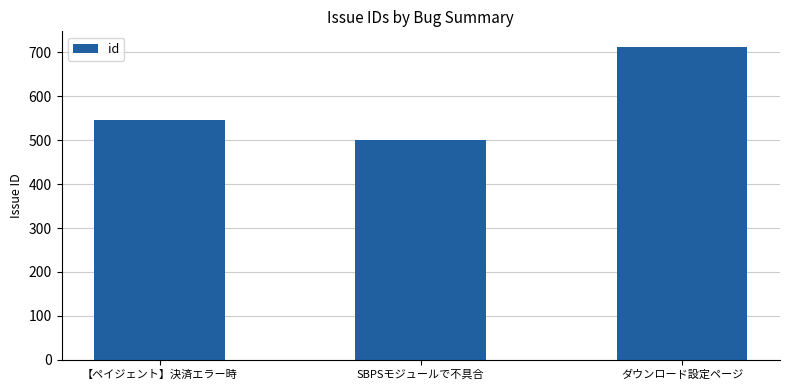

Rank the categories by value from highest to lowest.

ダウンロード設定ページ, 【ペイジェント】決済エラー時, SBPSモジュールで不具合